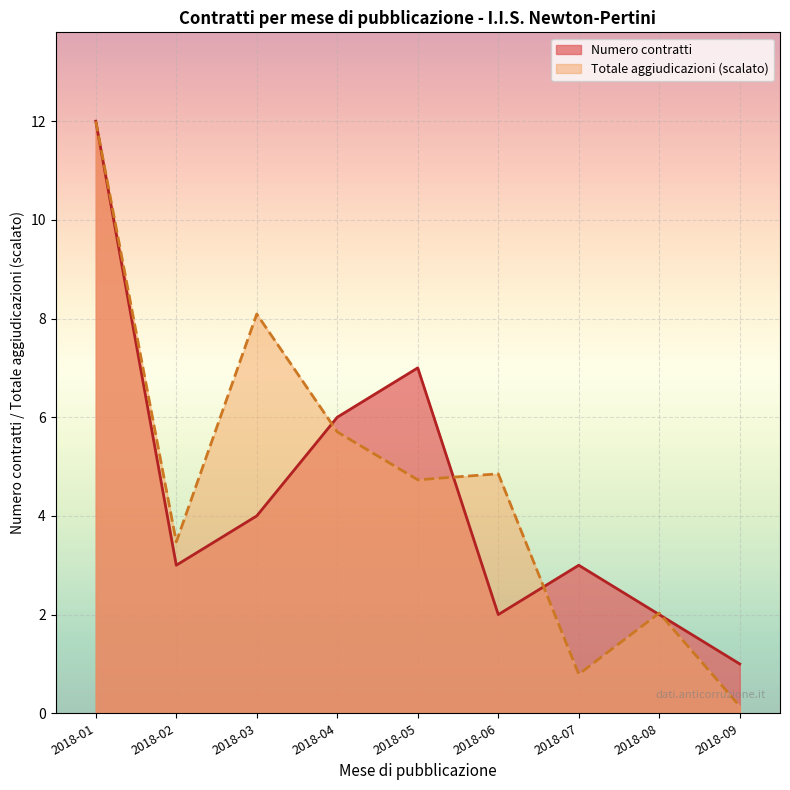

The Totale aggiudicazioni (scalato) series shows 8.1 at 2018-03. True or false?

True